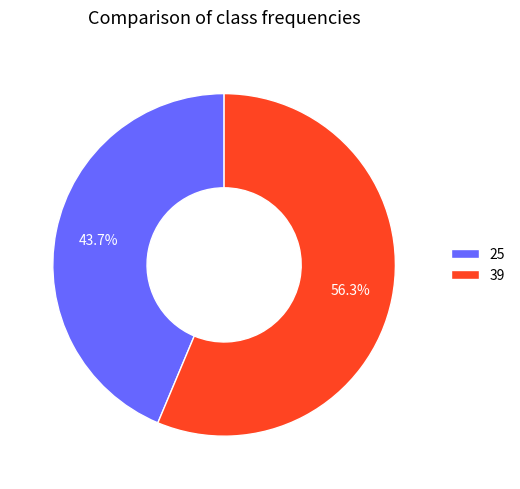

How much of the chart is everything except 39?

43.7%